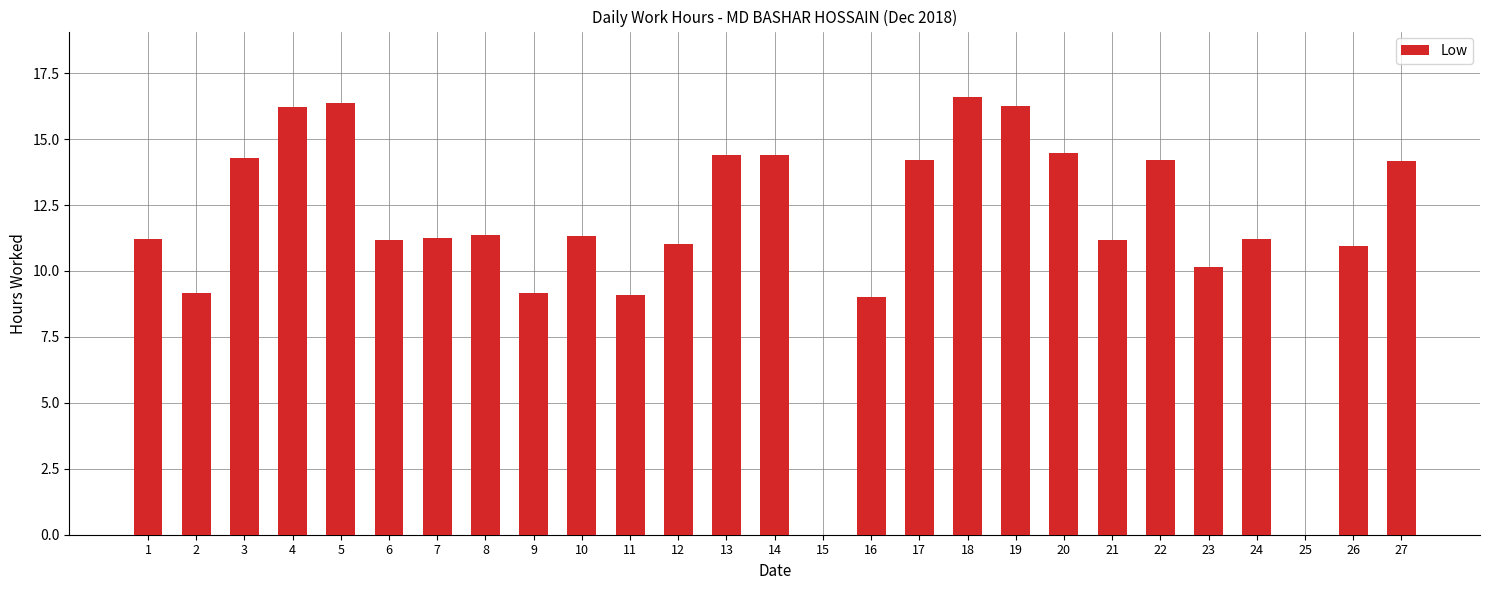

Which category has the highest value across all series?

18